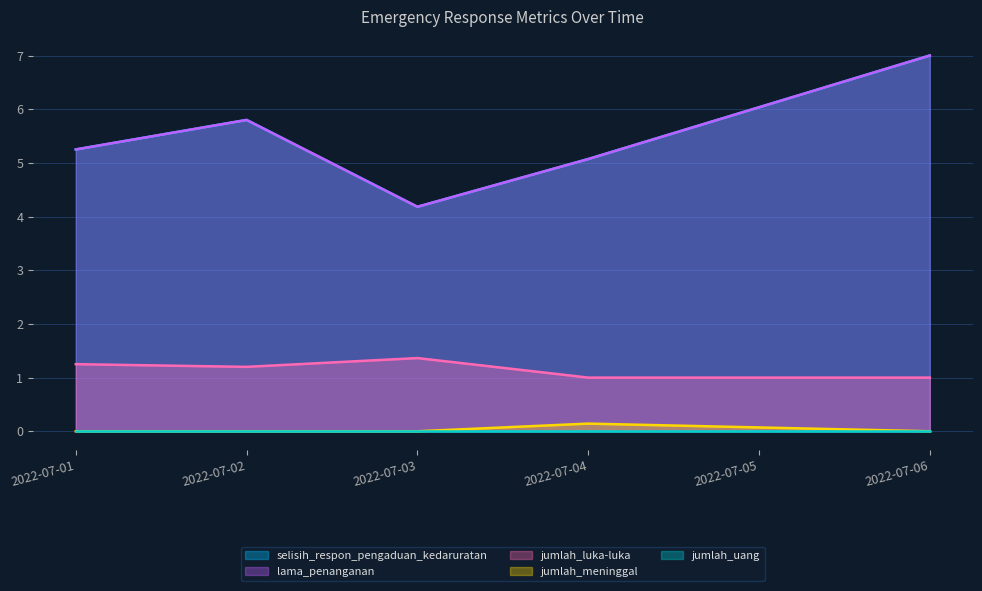

Which series has the largest total across all categories?

selisih_respon_pengaduan_kedaruratan